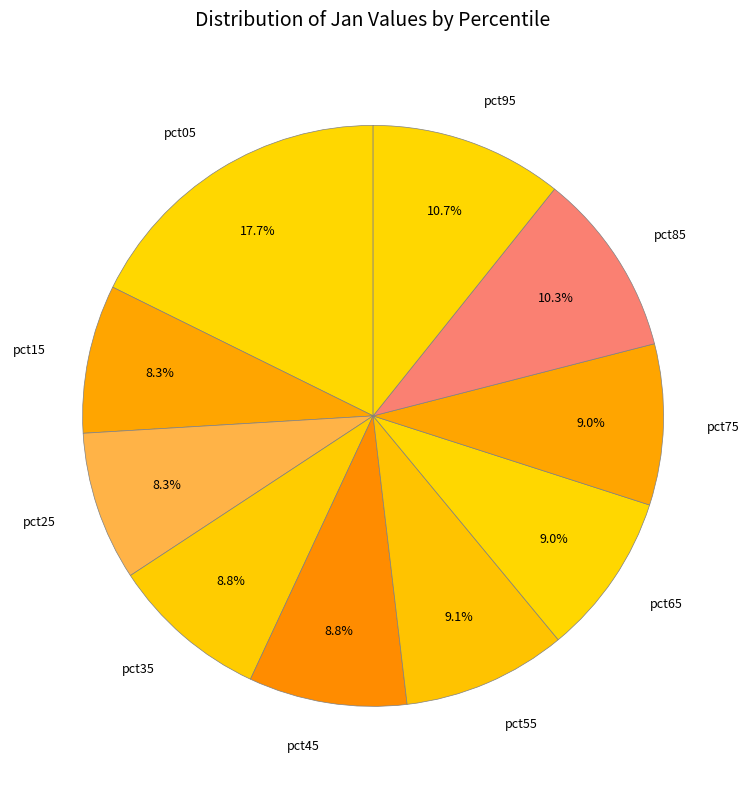

Is the sum of pct25 and pct55 greater than half?

No